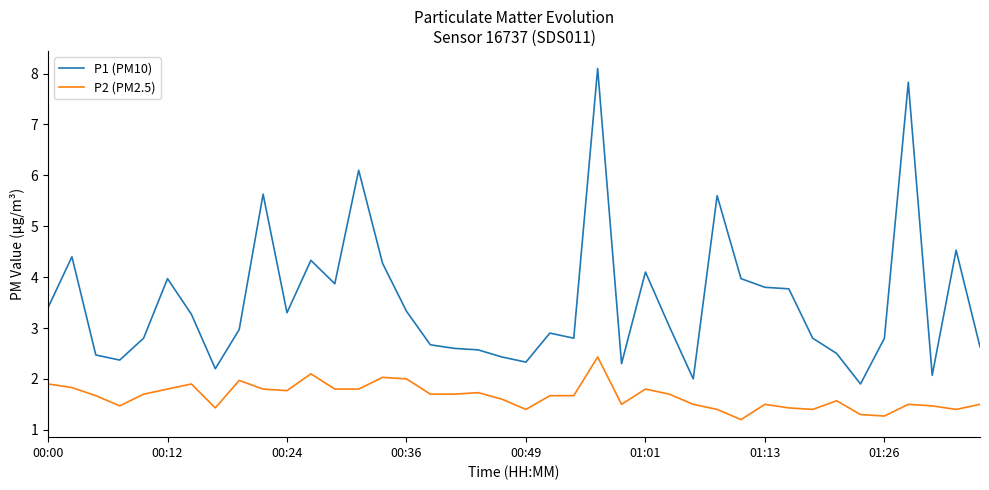

Which series has the largest range (max minus min)?

P1 (PM10)